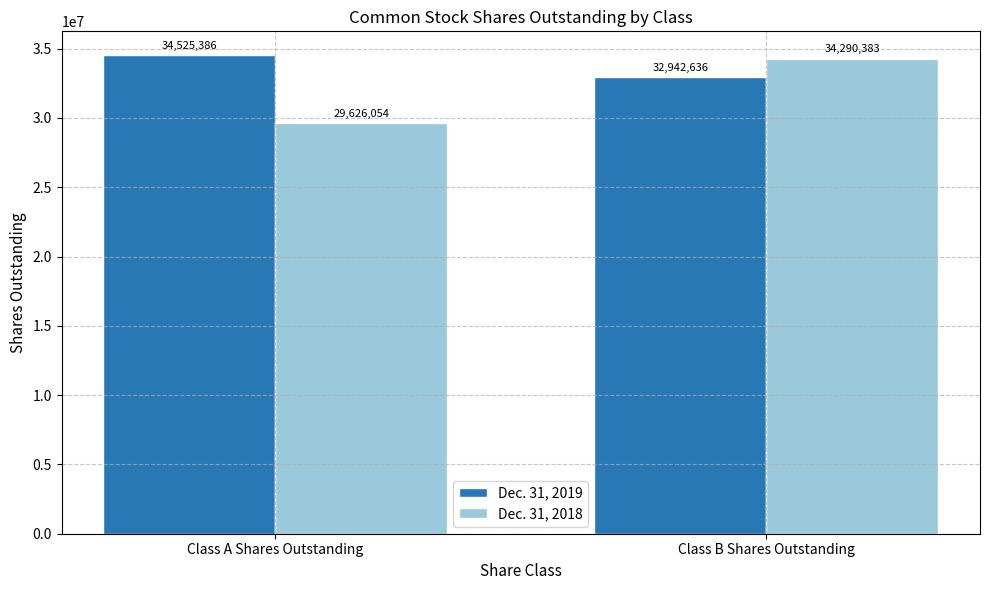

Is it true that Dec. 31, 2019 equals 34525386 at Class A Shares Outstanding?

True